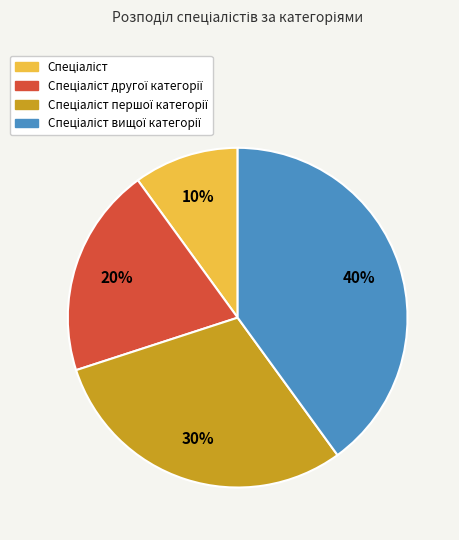

Count the number of slices in the pie.

4